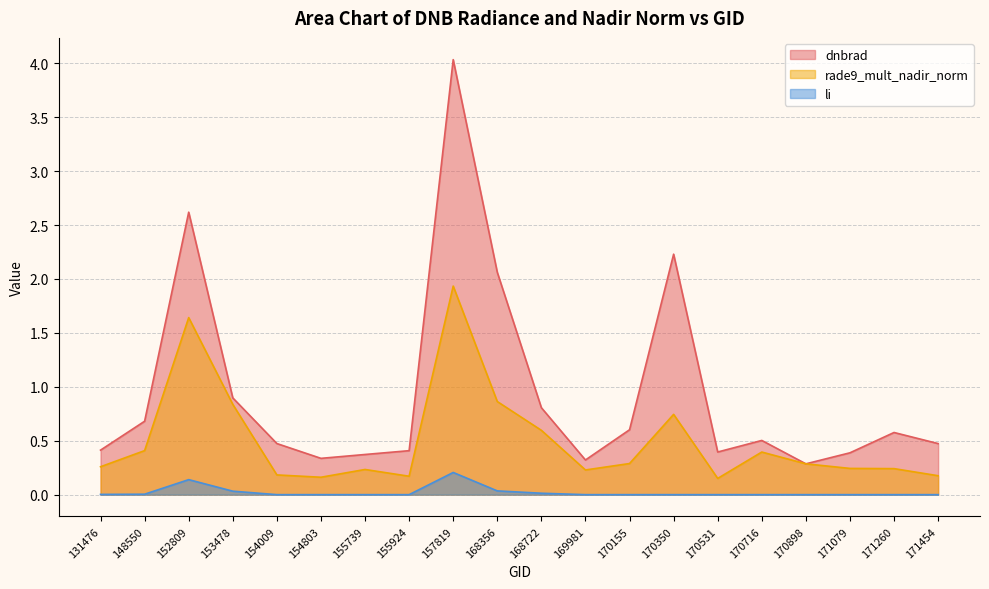

How many lines are shown in the chart?

3